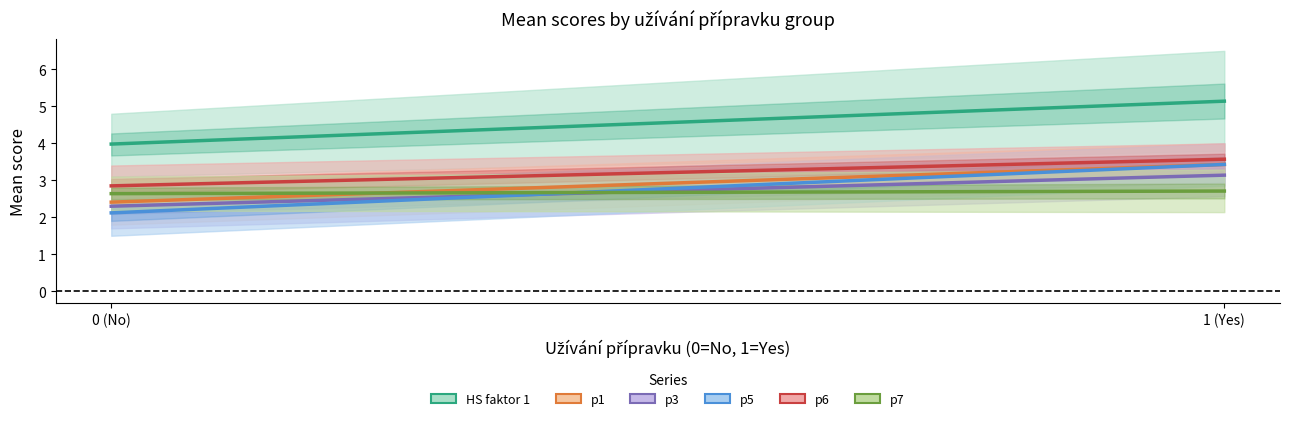

Is the value of p3 at 1 (Yes) greater than the value of p1 at 1 (Yes)?

No